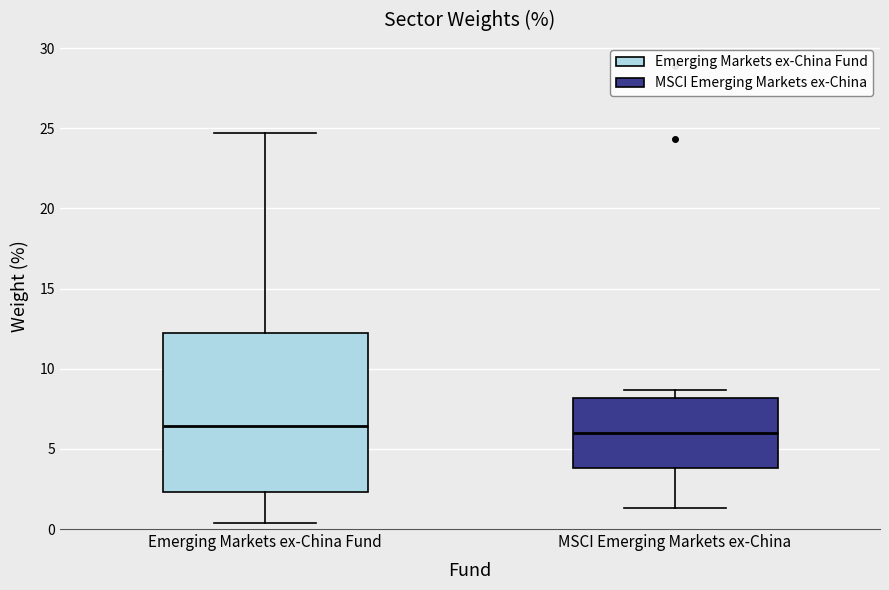

Comparing the boxes themselves (not the whiskers), which one is the tallest?

Emerging Markets ex-China Fund